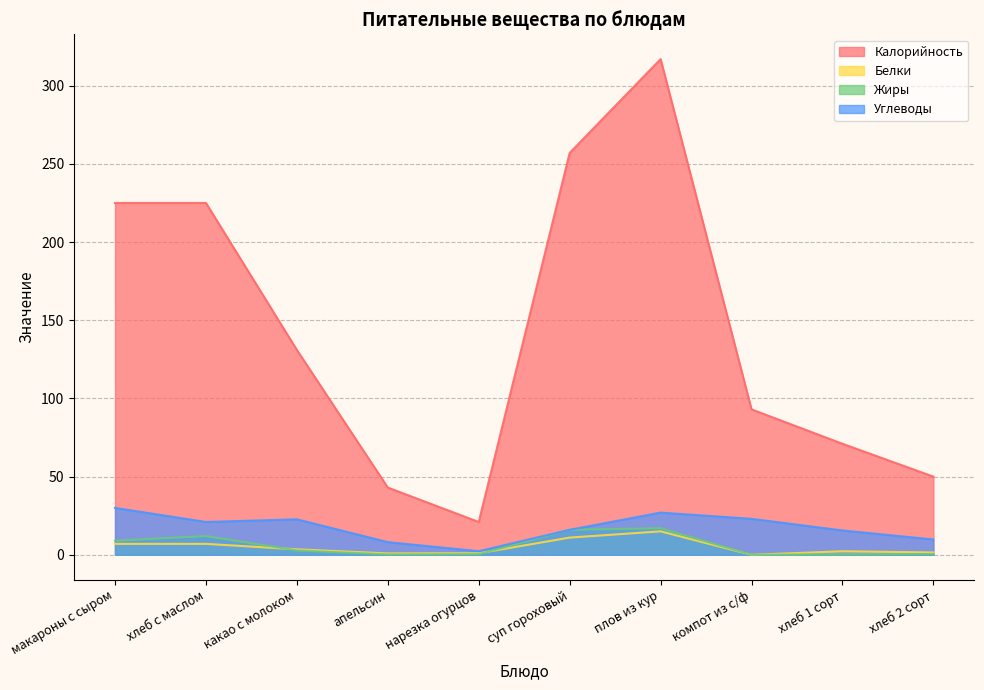

Between компот из с/ф and хлеб 1 сорт, which is larger?

компот из с/ф